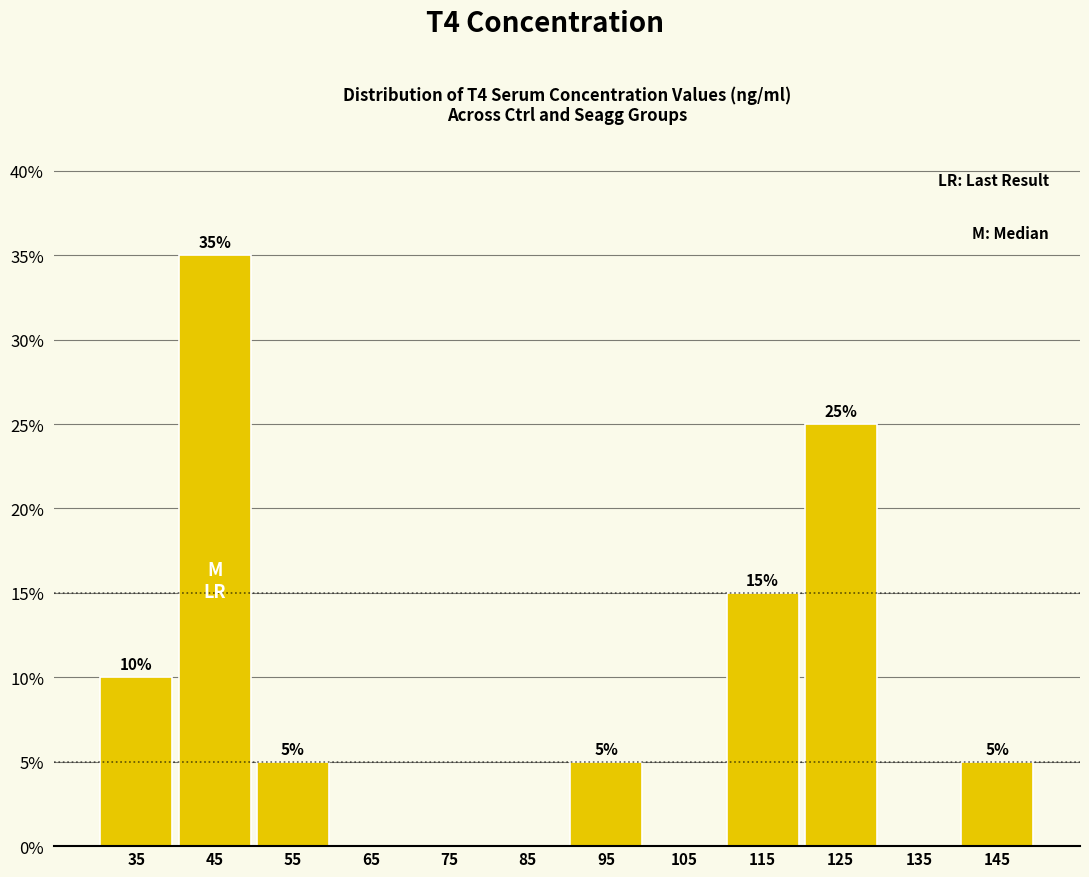

Which range on the x-axis has the tallest bar?

40 to 50